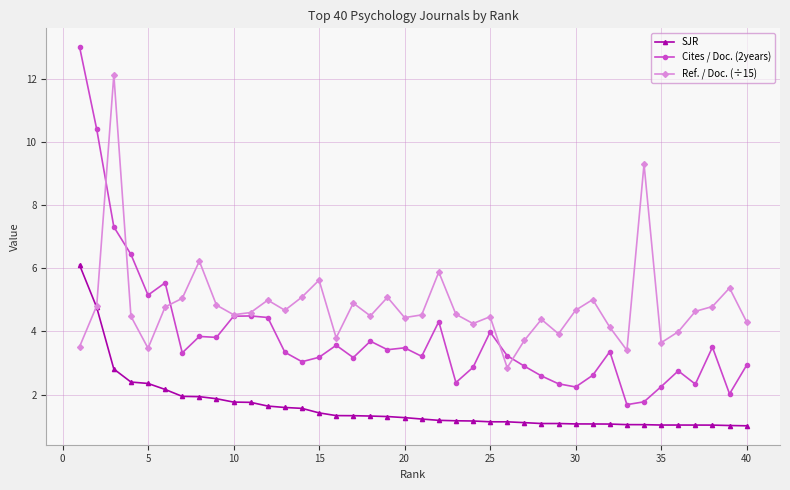

List the series in order of their peak value, highest first.

Cites / Doc. (2years), Ref. / Doc. (÷15), SJR